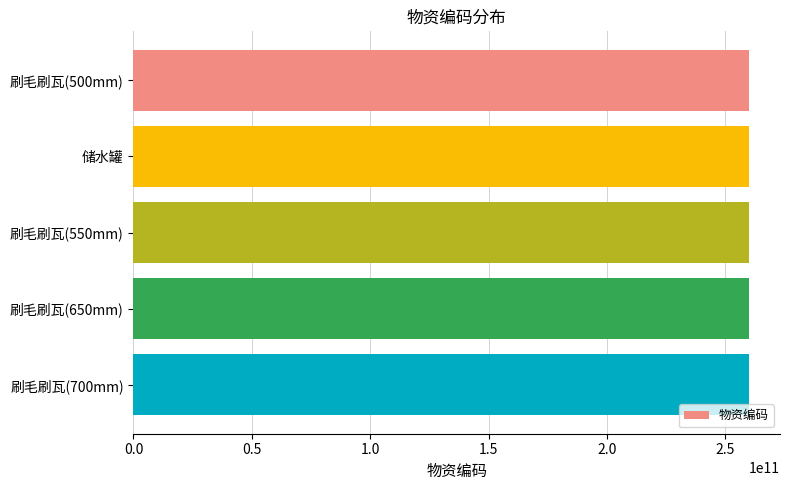

What is the label of the 3rd bar from the top?

刷毛刷瓦(550mm)